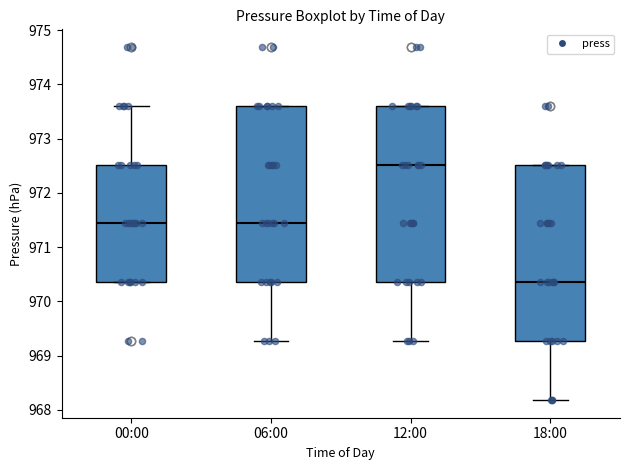

Reading left to right, transcribe this box plot: for each box, give where its median line is, the range the box spans, and where its two whiskers end, as read against the y-axis. The values are not printed on the chart, so give them approximately, as read against the axis.

00:00: median 971.4, box 970.4 to 972.5, whiskers 970.4 to 973.6
06:00: median 971.4, box 970.4 to 973.6, whiskers 969.3 to 973.6
12:00: median 972.5, box 970.4 to 973.6, whiskers 969.3 to 973.6
18:00: median 970.4, box 969.3 to 972.5, whiskers 968.2 to 972.5